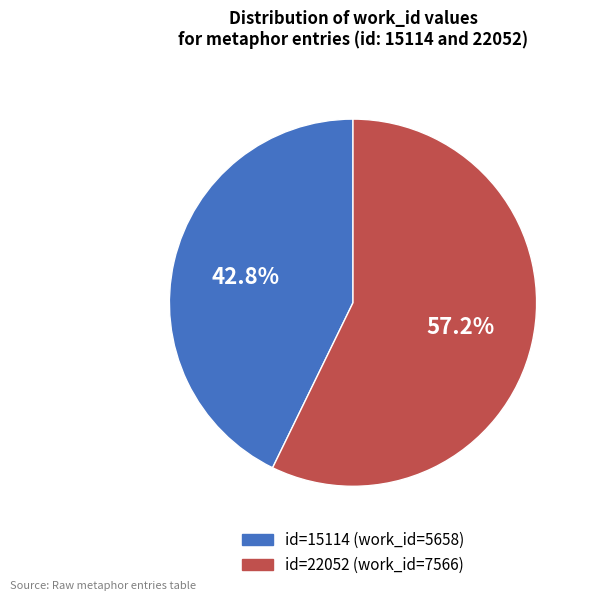

Is there a majority slice in this chart?

Yes